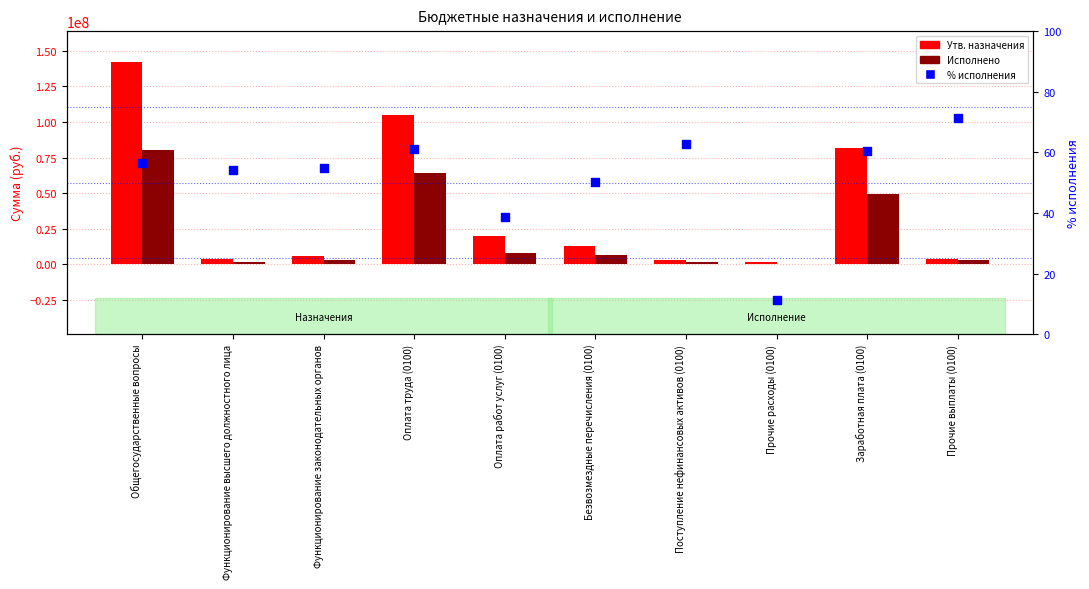

Which series has the largest Y range (max minus min)?

Утв. назначения